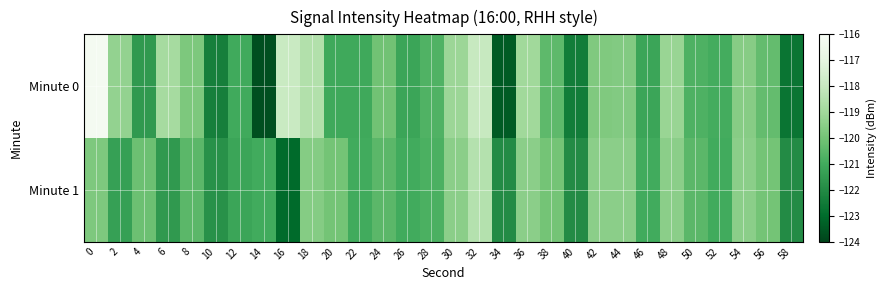

List the series in order of their overall mean, highest first.

Minute 0, Minute 1